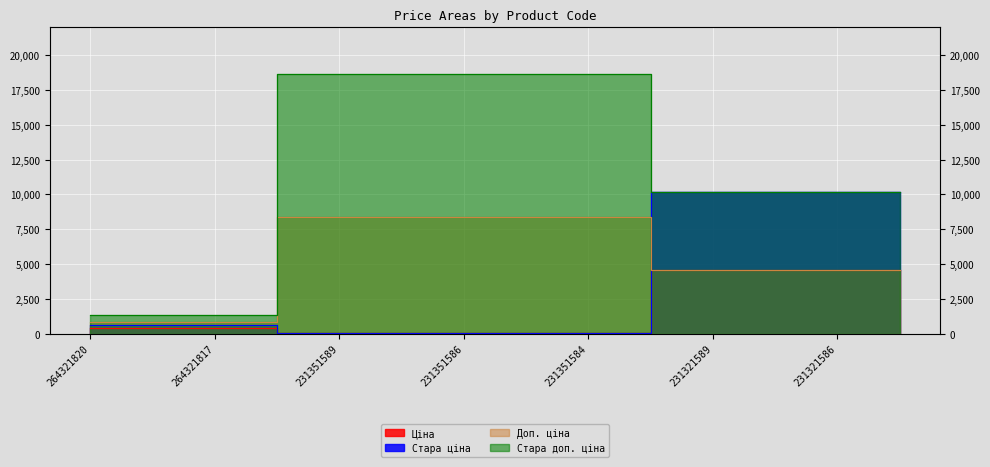

Which series changed the most between 231351584 and 231351583?

Ціна